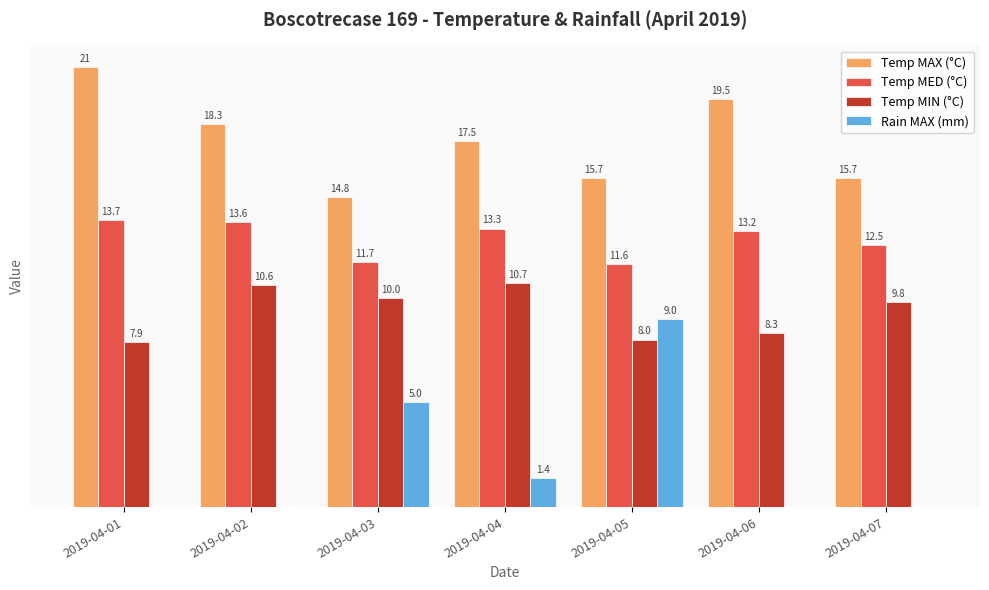

At which category does the chart reach its peak across all series?

2019-04-01